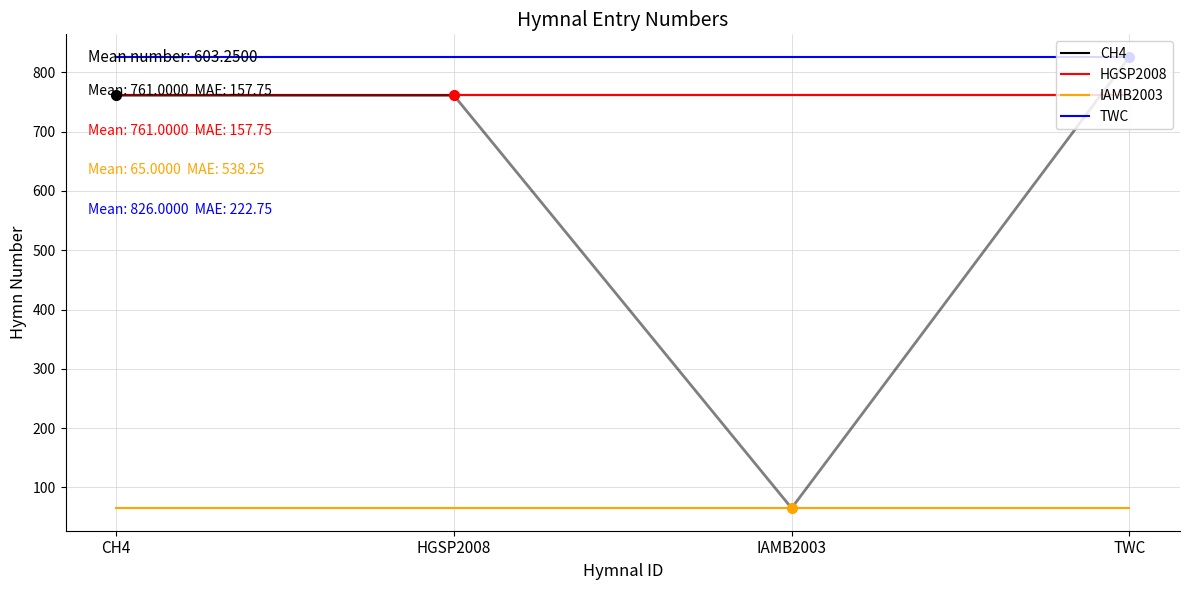

True or false: TWC and HGSP2008 cross at least once.

False